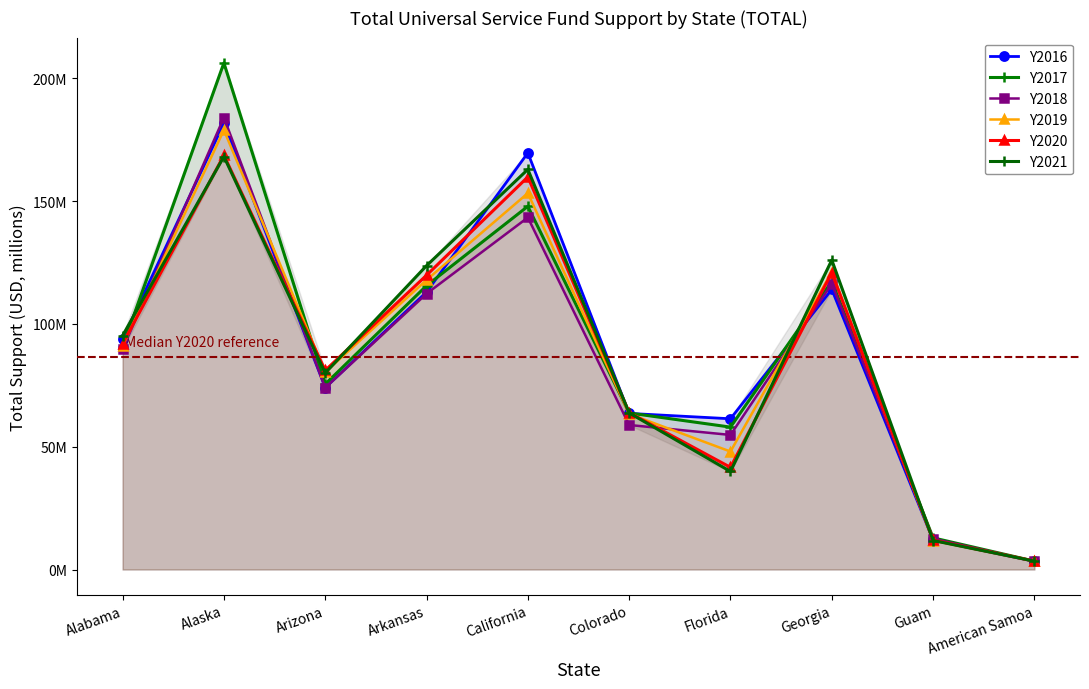

True or false: Y2018 has more than 1 interior local peaks.

True